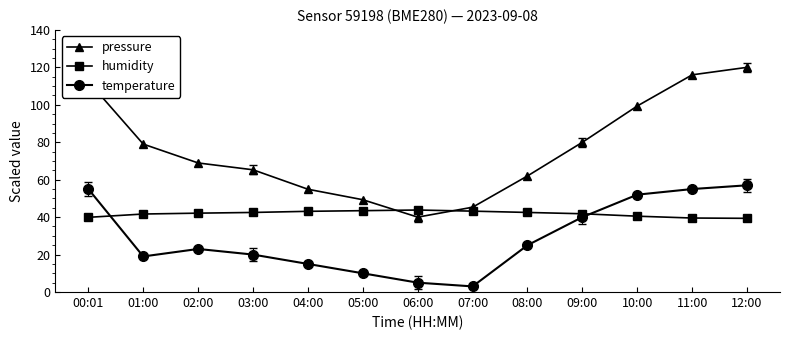

At which category does temperature reach its first local peak?

02:00